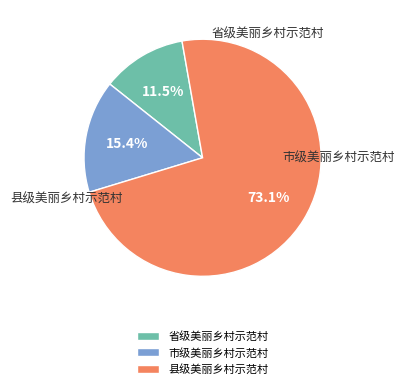

What is the change in value from 省级美丽乡村示范村 to 县级美丽乡村示范村?

+16